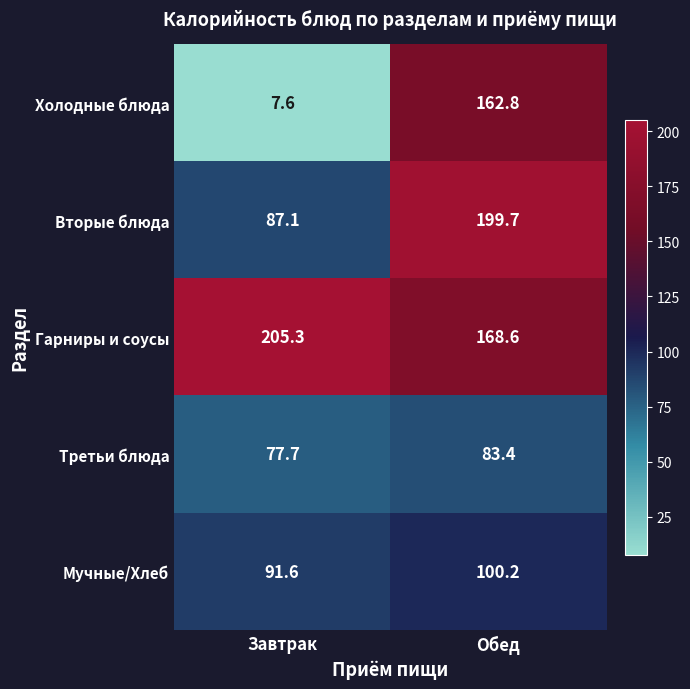

Rank the series at Завтрак from highest to lowest value.

Гарниры и соусы, Мучные/Хлеб, Вторые блюда, Третьи блюда, Холодные блюда